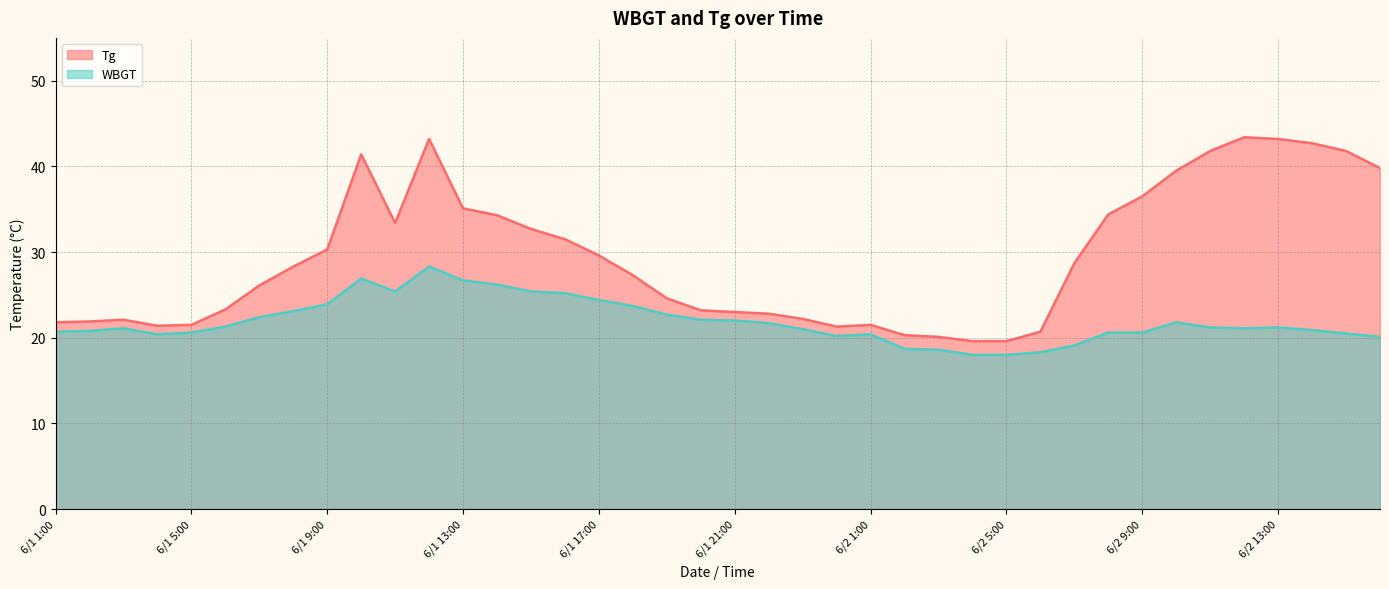

How many distinct data groups are displayed?

2